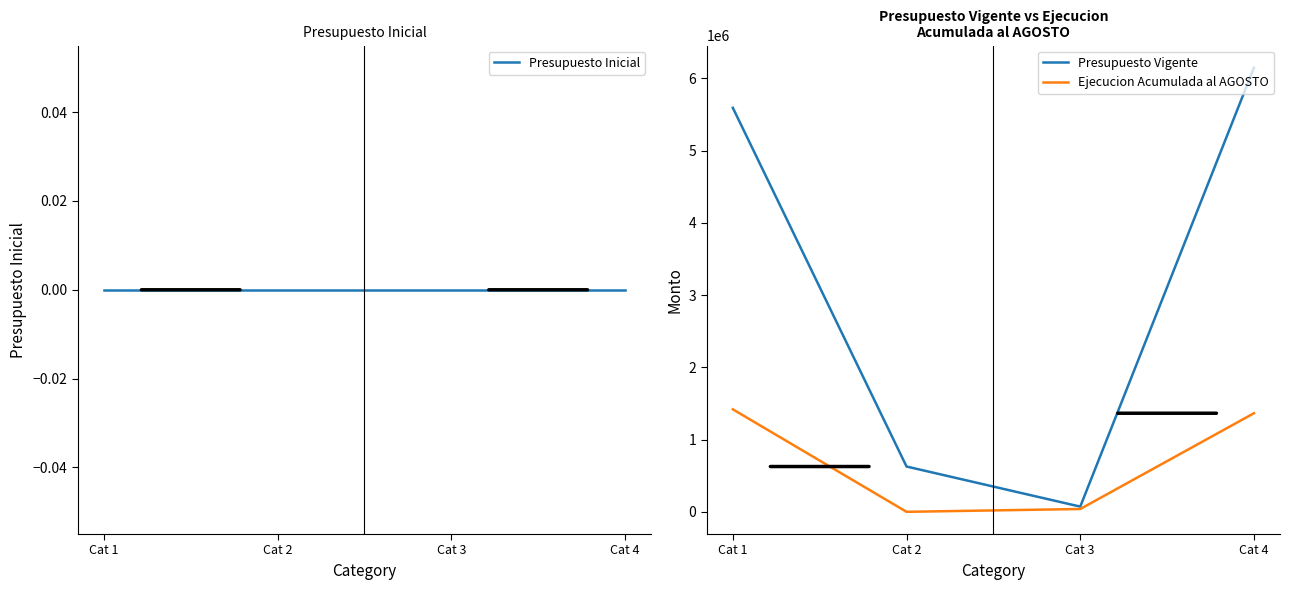

What is the total value across all series at Cat 4?

7511614